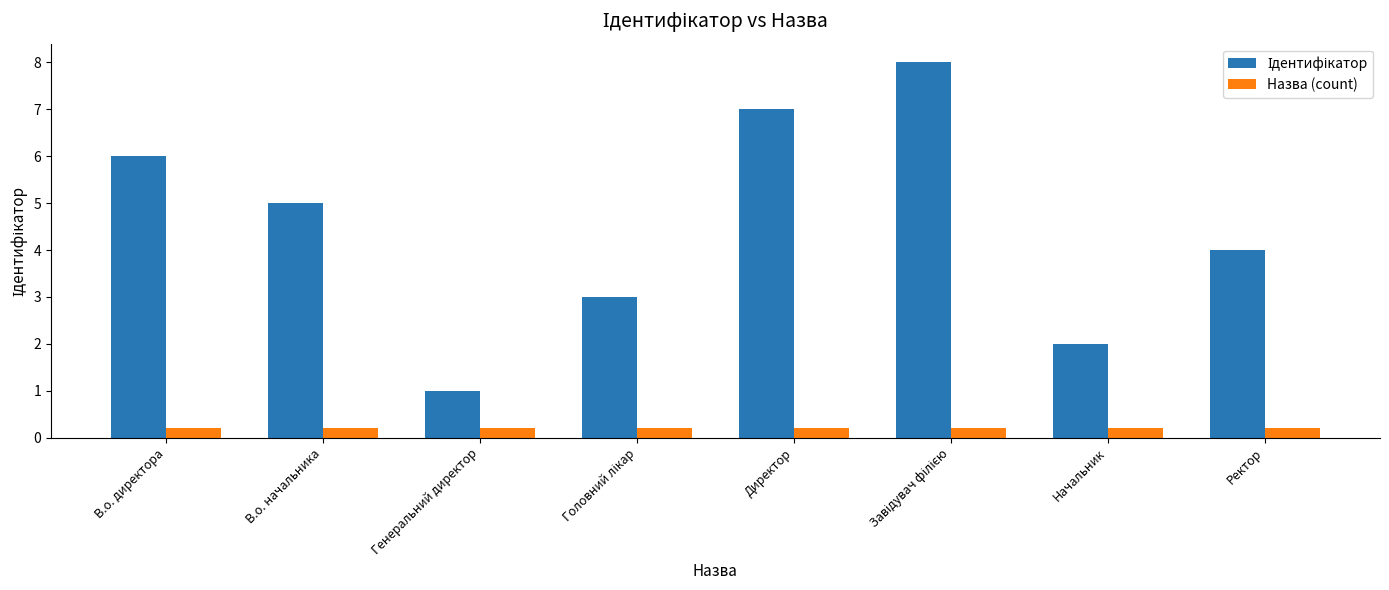

The Назва (count) series shows 0.2 at Начальник. True or false?

True